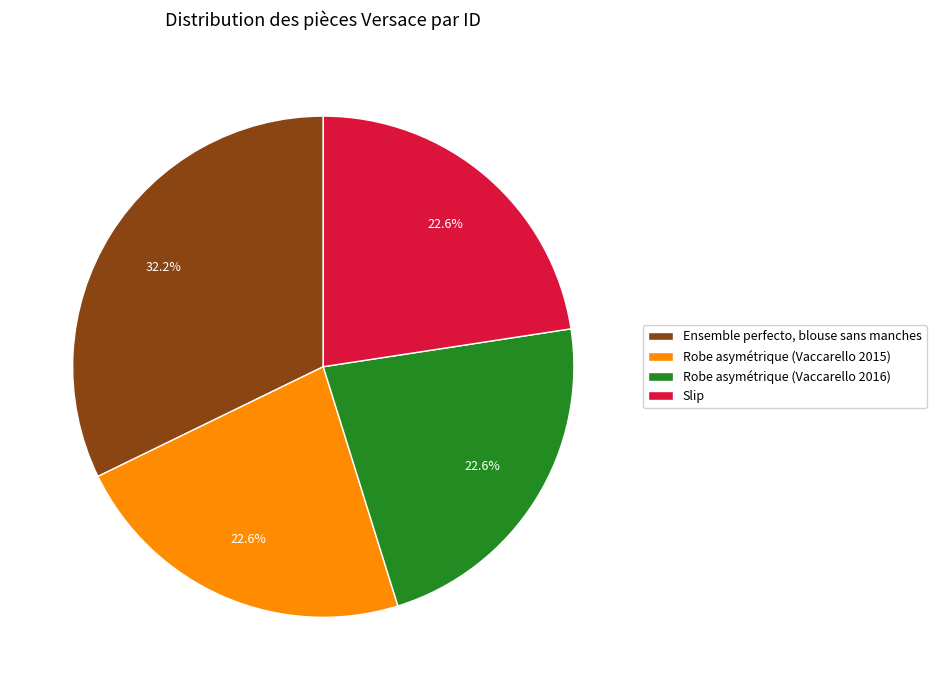

The Robe asymétrique (Vaccarello 2016) slice represents 23% of the pie. True or false?

True